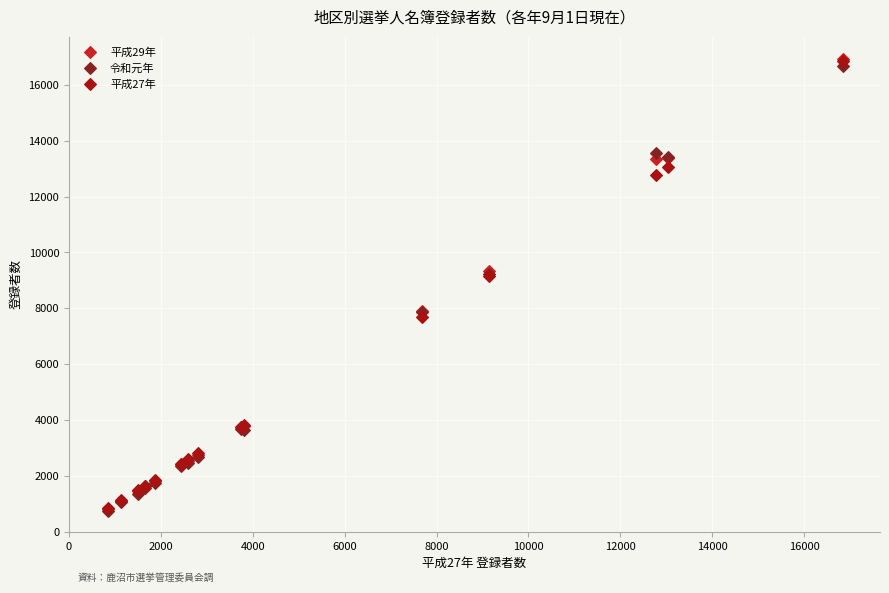

What are all the series names shown in the legend?

平成29年, 令和元年, 平成27年